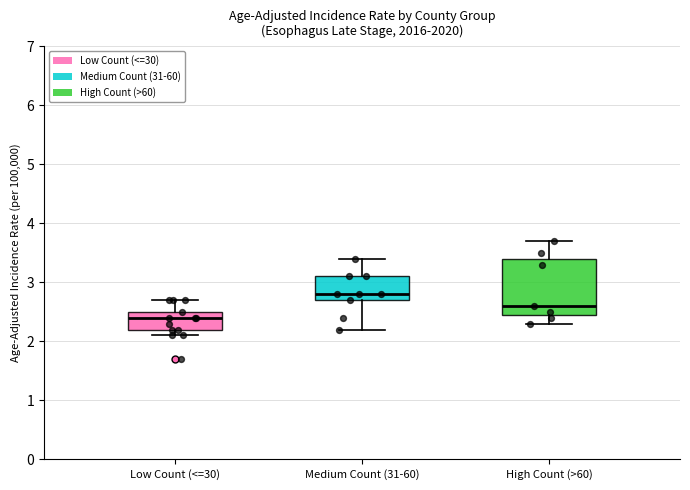

Where is the lower edge of the box for Low Count (<=30) on the y-axis? The values are not printed on the chart, so give them approximately, as read against the axis.

2.2